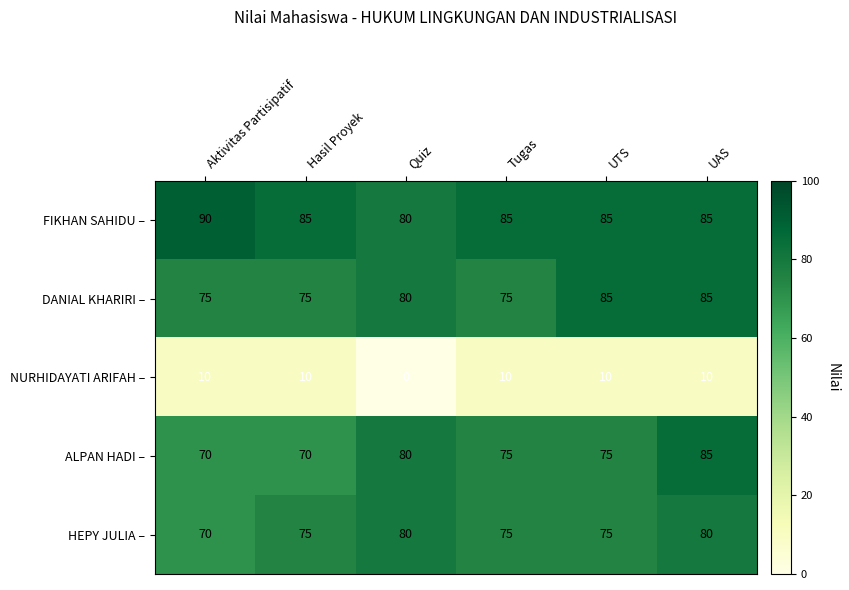

Which series has the largest total across all categories?

FIKHAN SAHIDU –